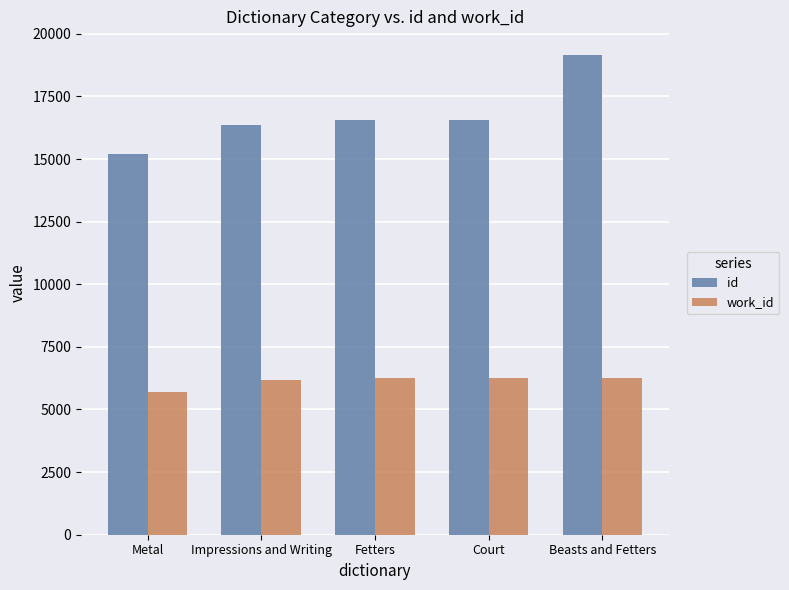

Does the chart contain any negative values?

No